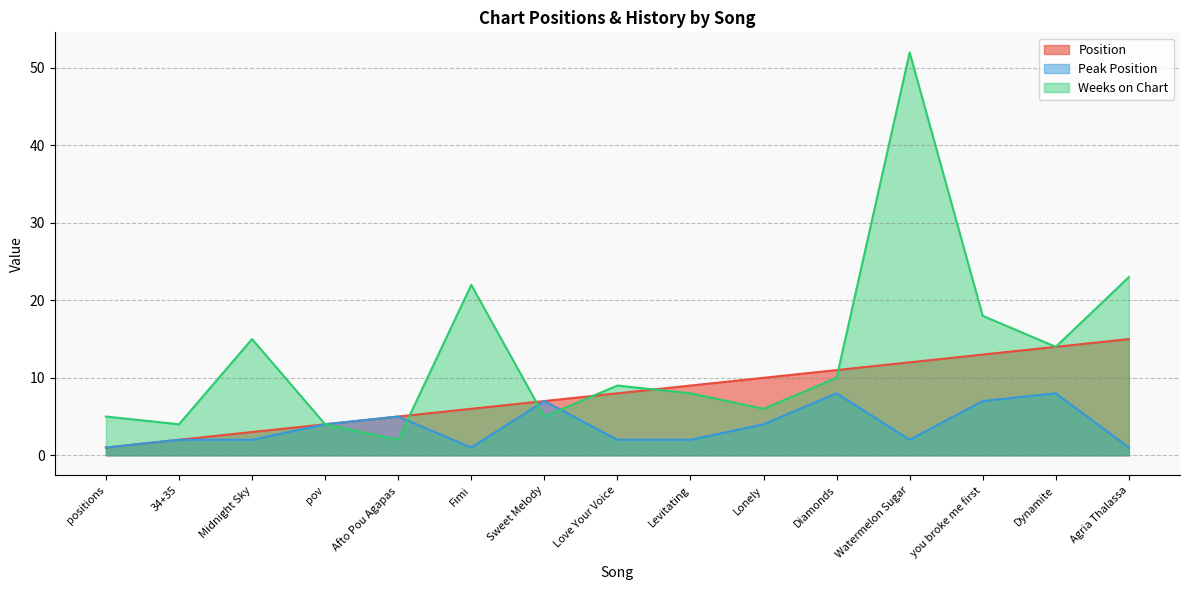

What is the average value of the Weeks on Chart series?

13